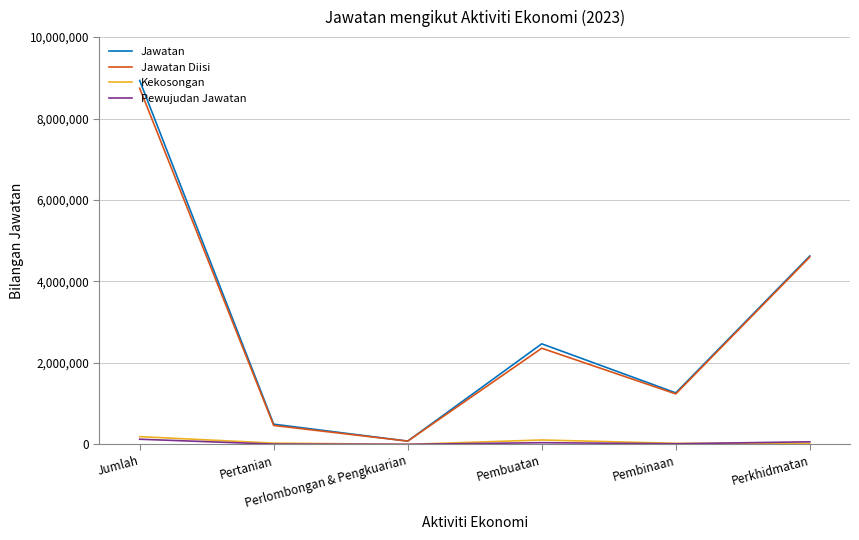

Which series has the widest spread of values?

Jawatan